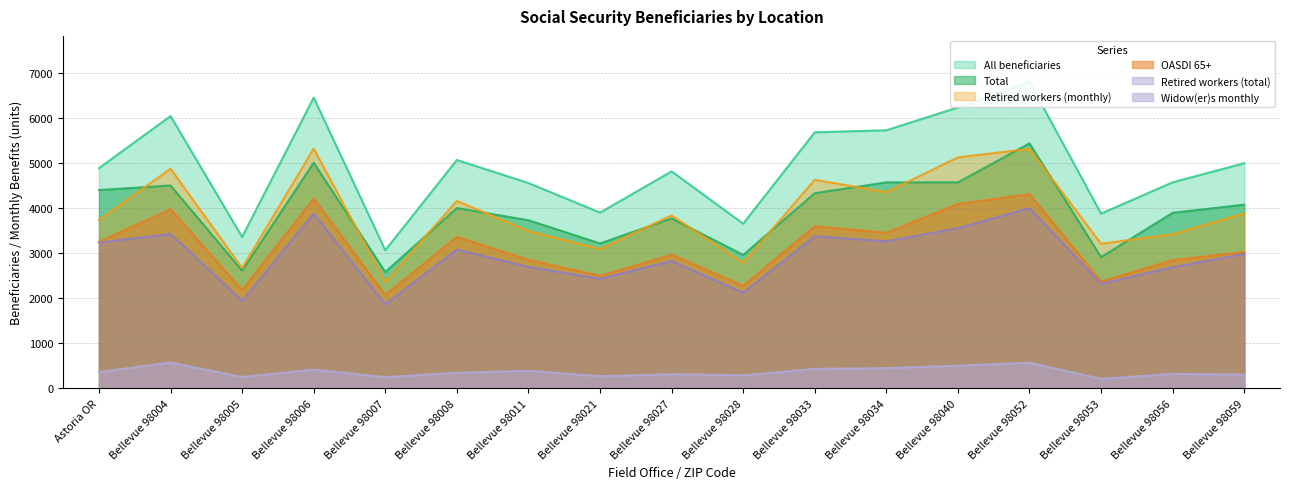

What is the label of the 13th point from the left?

Bellevue 98040